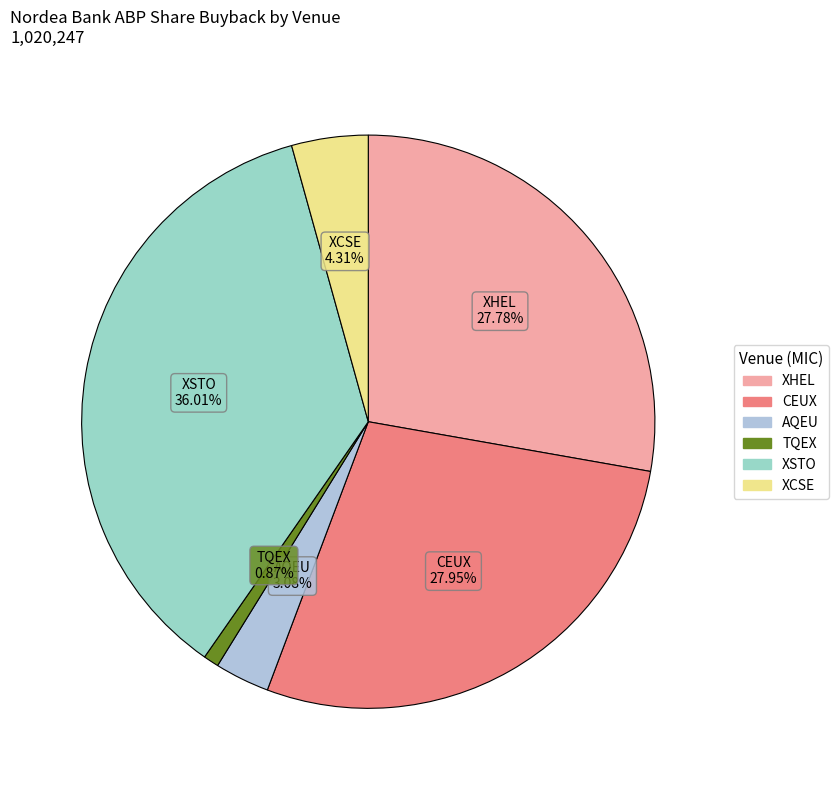

Count the number of slices in the pie.

6